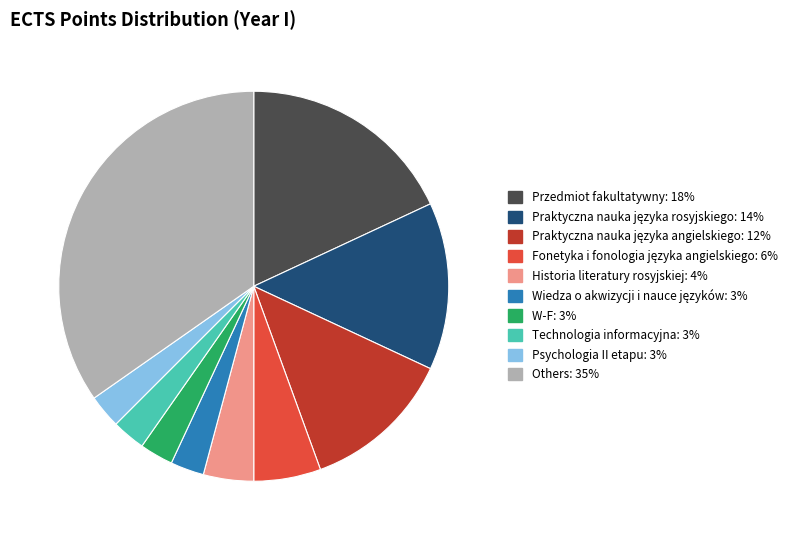

Is there a majority slice in this chart?

No